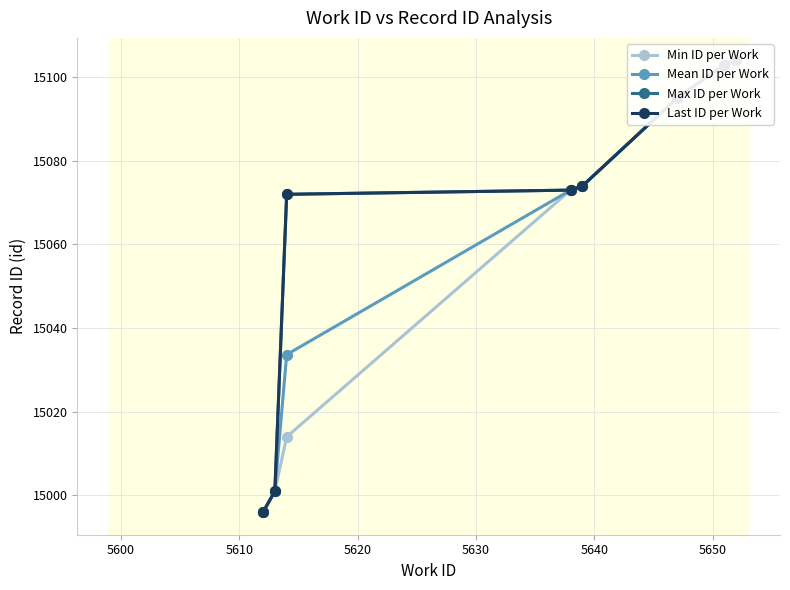

Which category has the highest value in the Mean ID per Work series?

5660